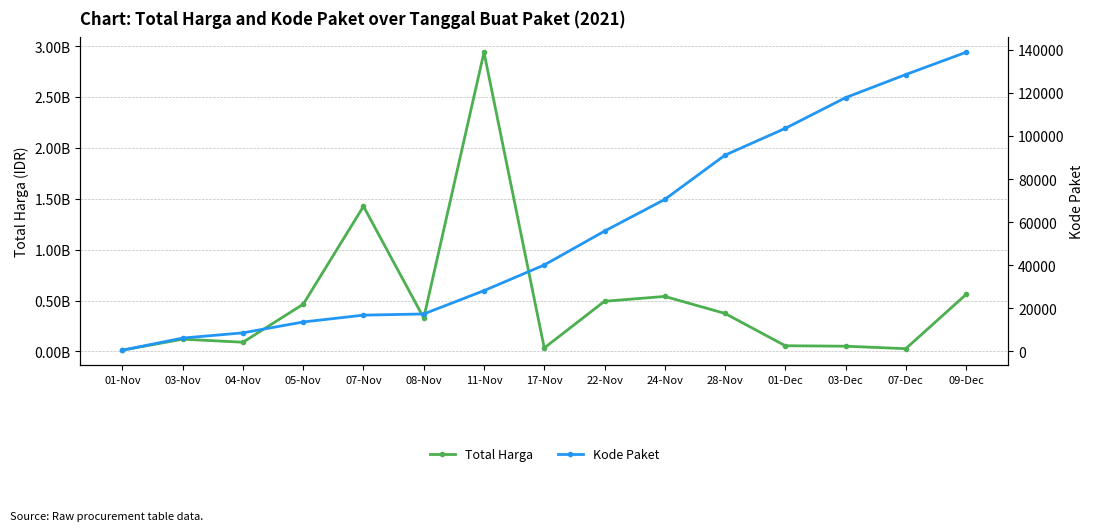

What is the difference between the highest and lowest values at 07-Dec?

27283484.0